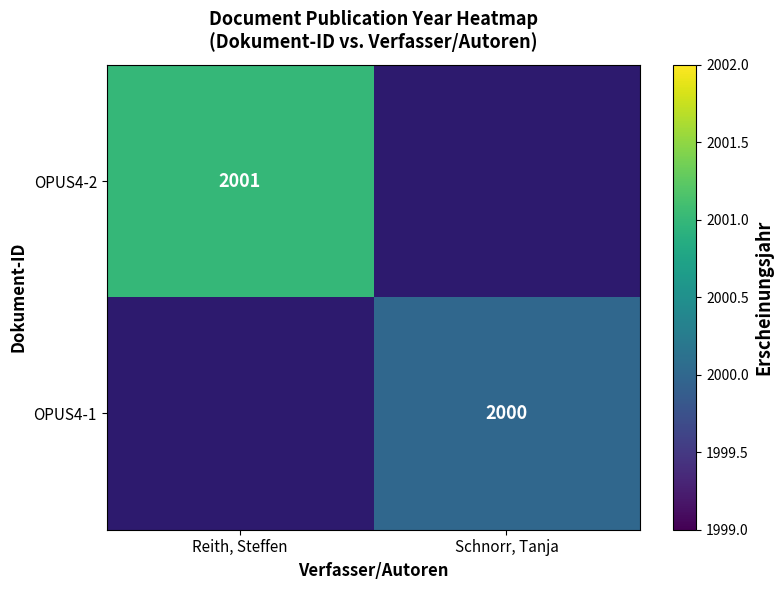

The value of OPUS4-1 at Schnorr, Tanja is 2699. True or false?

False